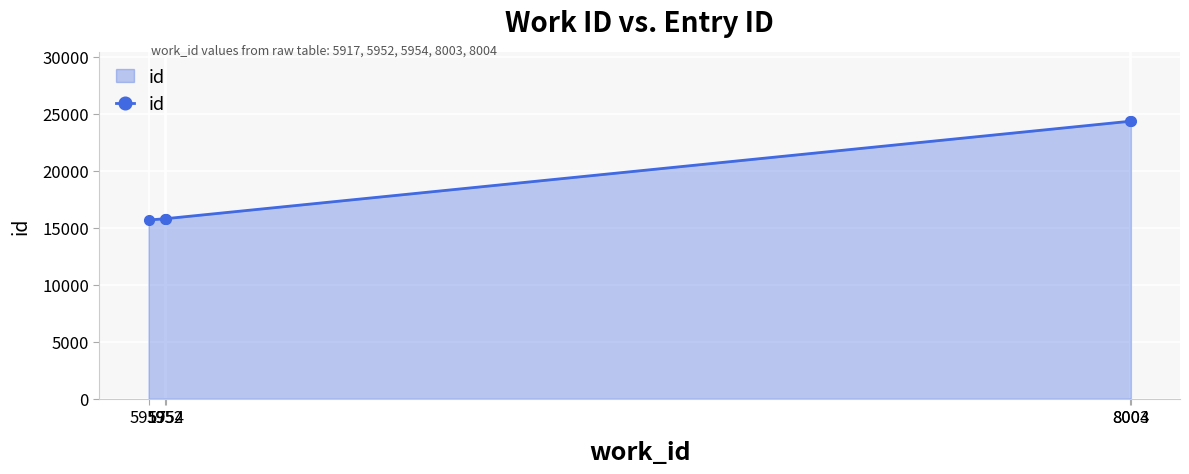

What is the difference between the maximum and second lowest values?

8560